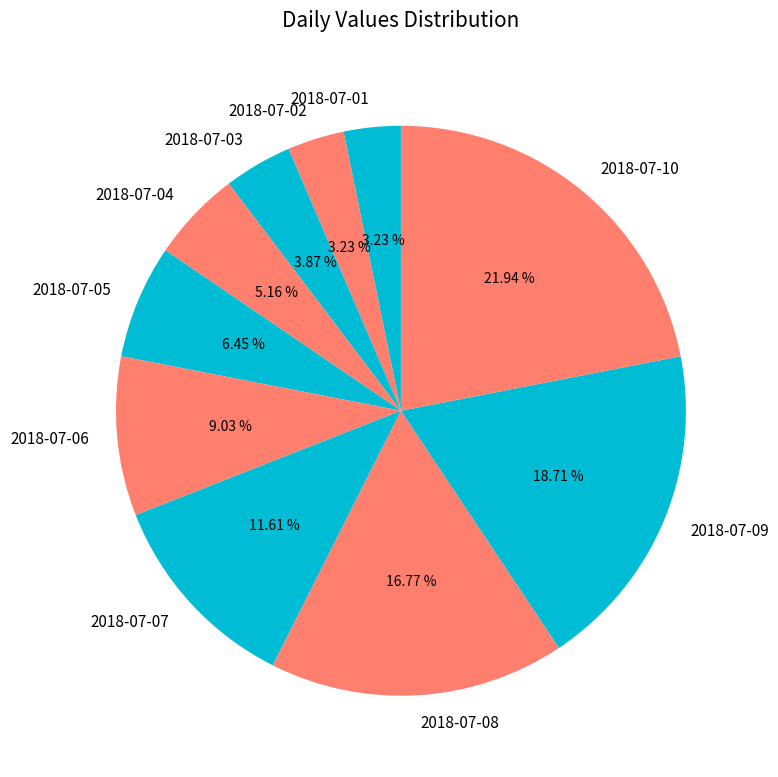

True or false: 2018-07-09 accounts for 19% of the total.

True